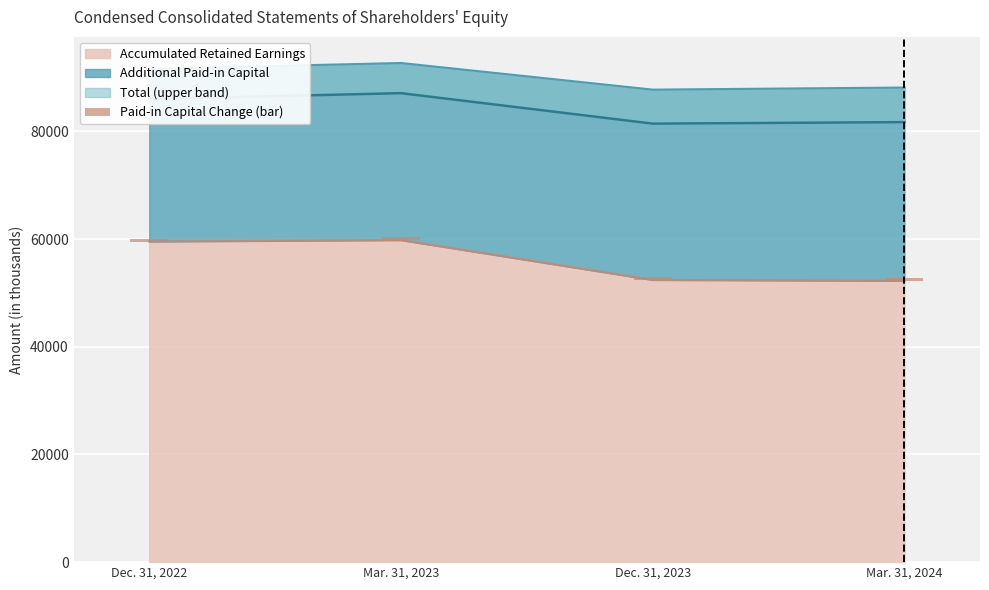

What is the label of the 1st bar from the right?

Mar. 31, 2024